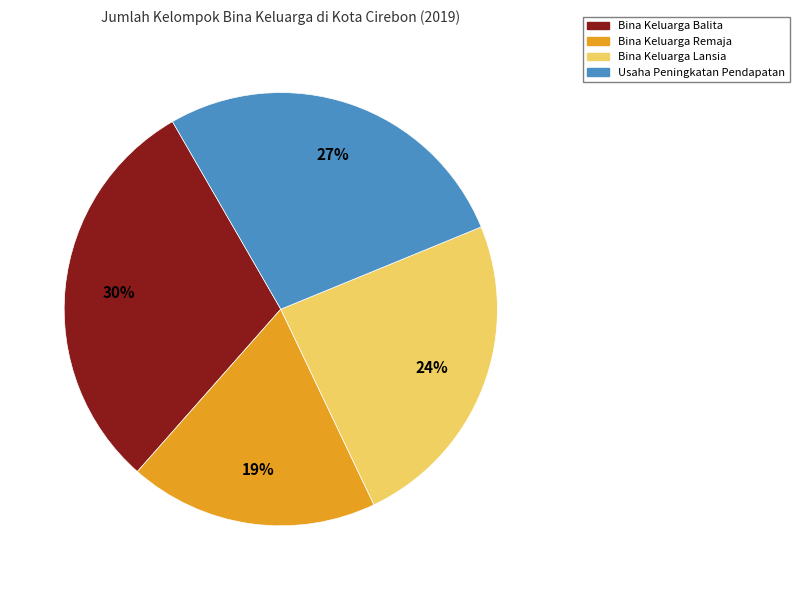

Between Bina Keluarga Remaja and Usaha Peningkatan Pendapatan, which is larger?

Usaha Peningkatan Pendapatan